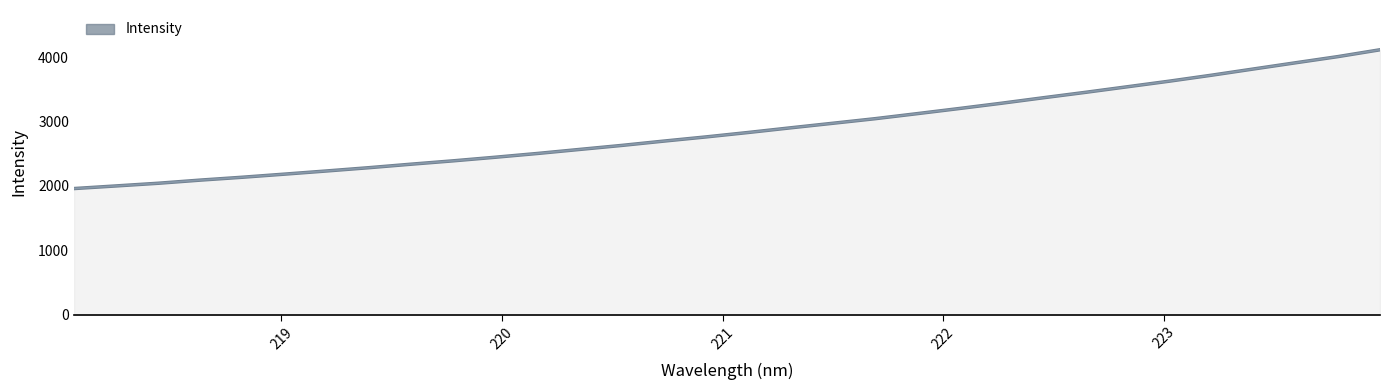

How many lines are shown in the chart?

1